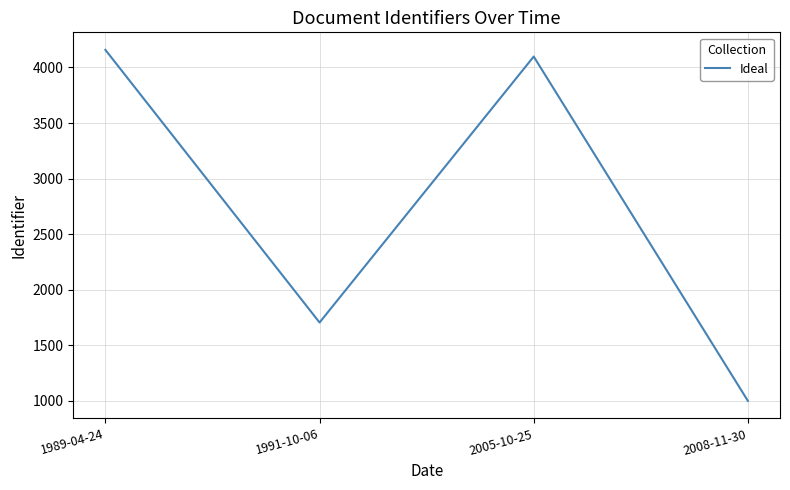

Is it true that the value at 1989-04-24 is 4158?

True